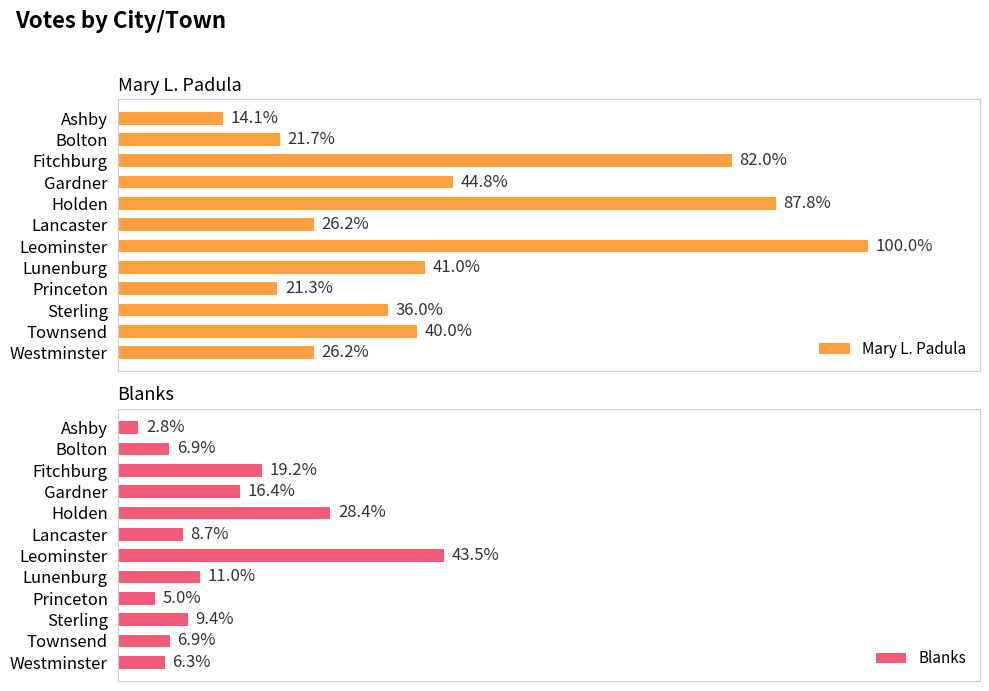

How many distinct data groups are displayed?

2